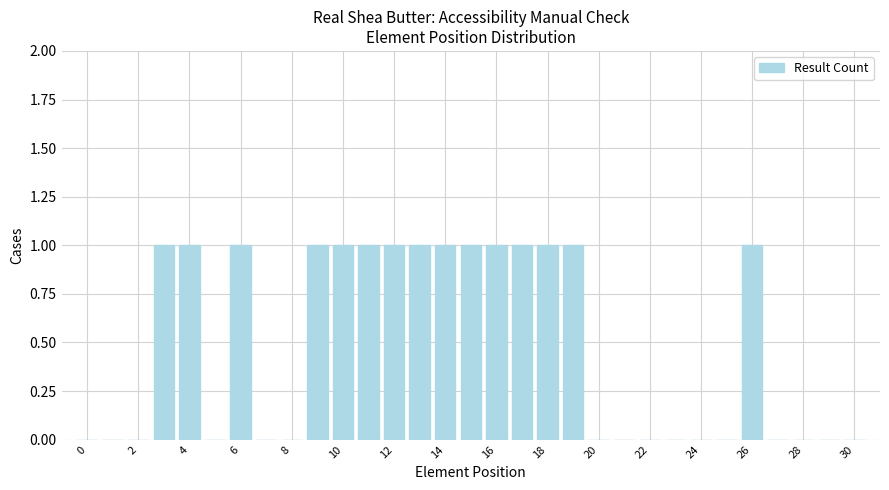

Count the values in the range 0 to 1.

31